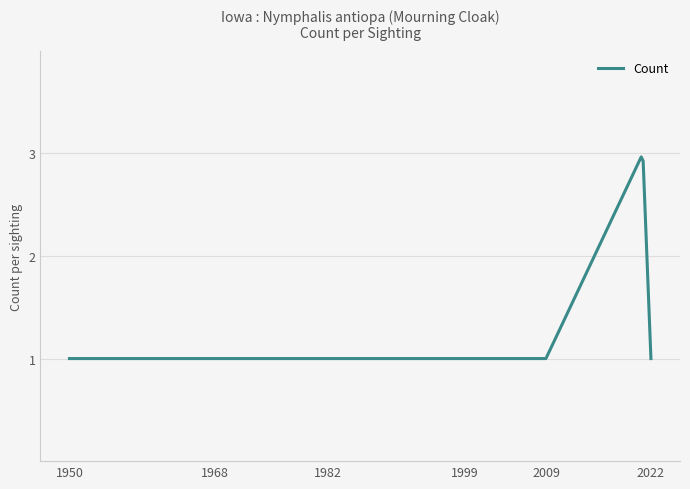

What is the minimum value shown in the chart?

1.0